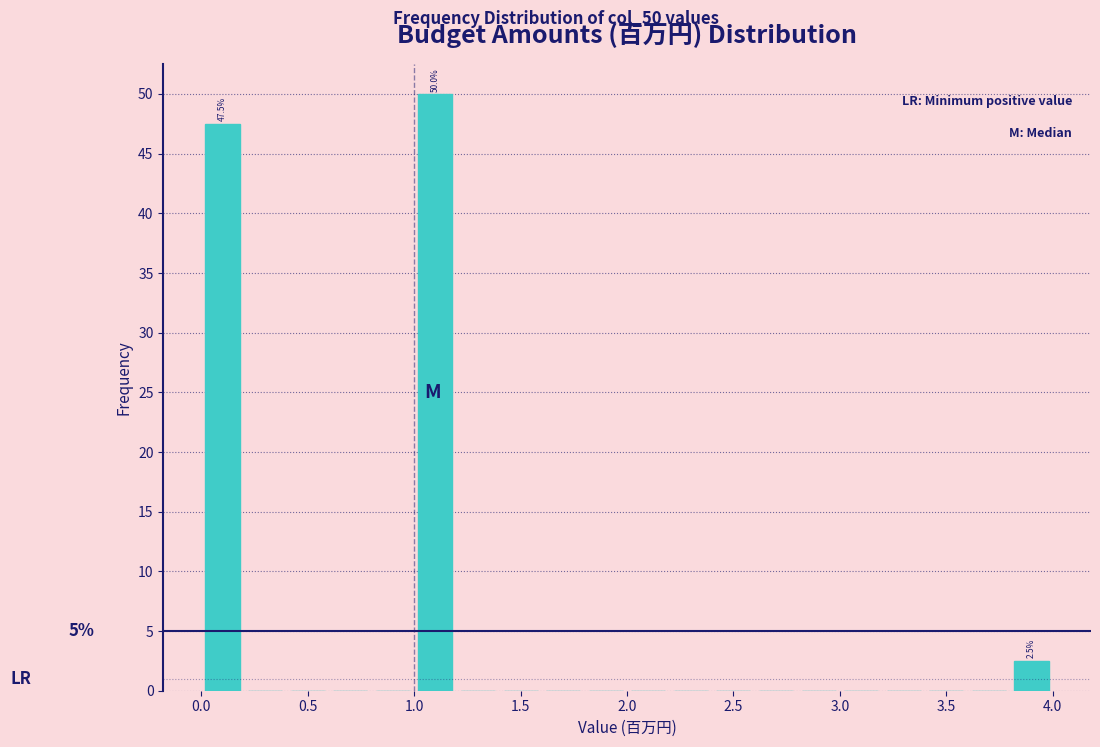

Over which range of the x-axis is the bar tallest?

1.0 to 1.2